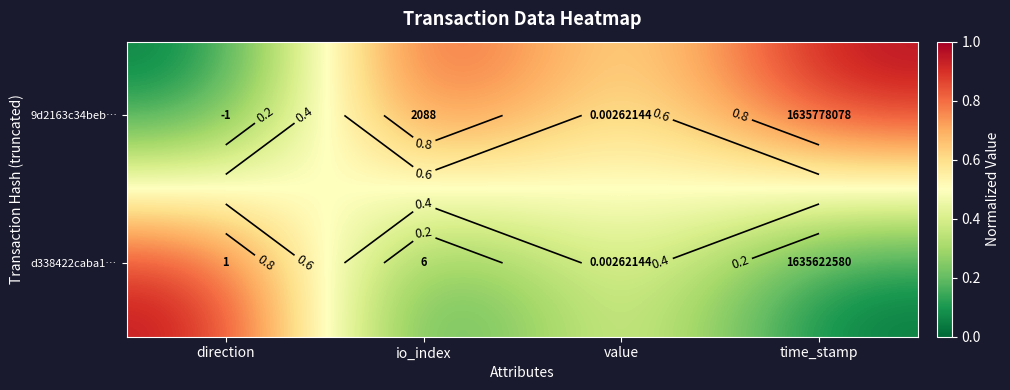

What is the sum of the d338422caba1… values at direction and time_stamp?

1.0